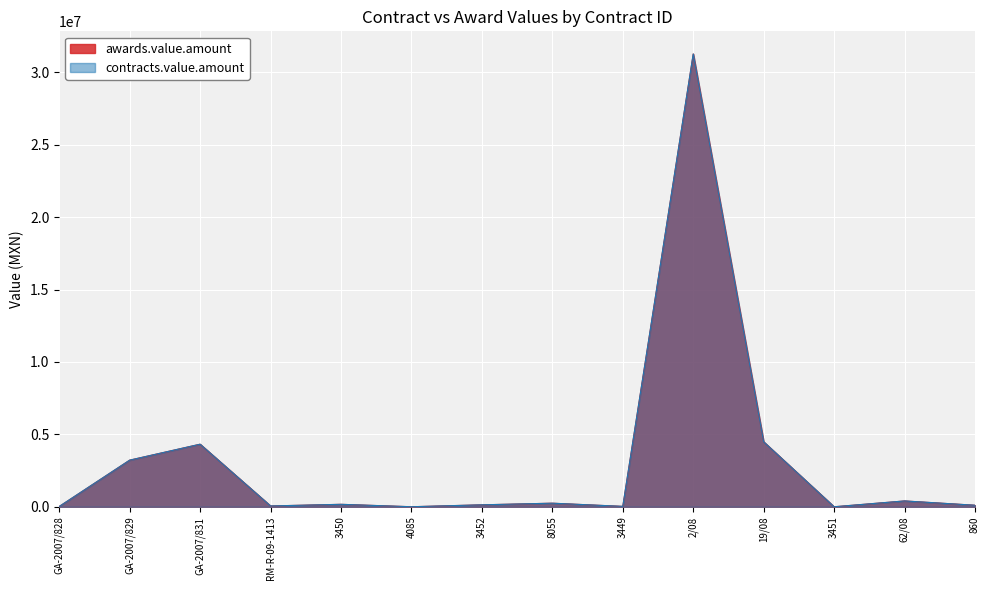

At which category does the chart reach its peak across all series?

2/08